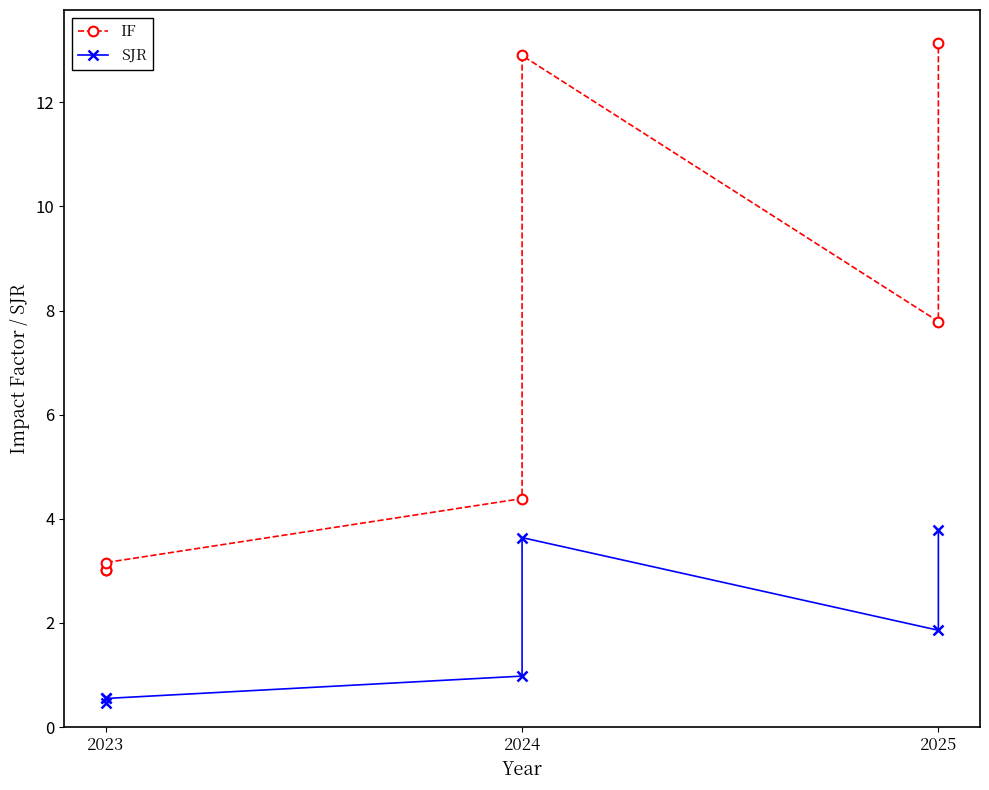

What is the difference between the second highest and minimum values in the SJR series?

3.2